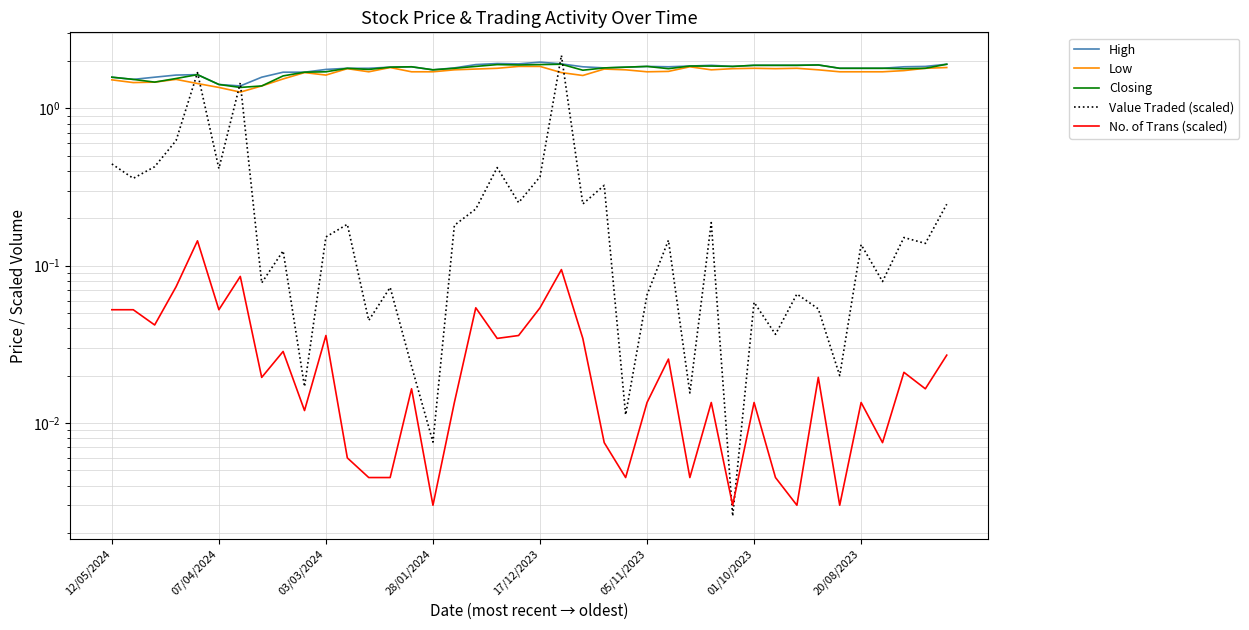

True or false: Value Traded (scaled) has more than 1 points higher than both neighbors.

True